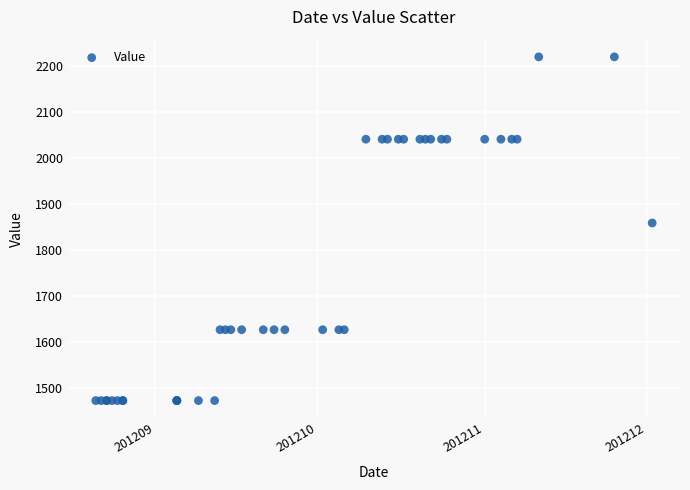

What Y value in the scatter plot is closest to 1845?

1858